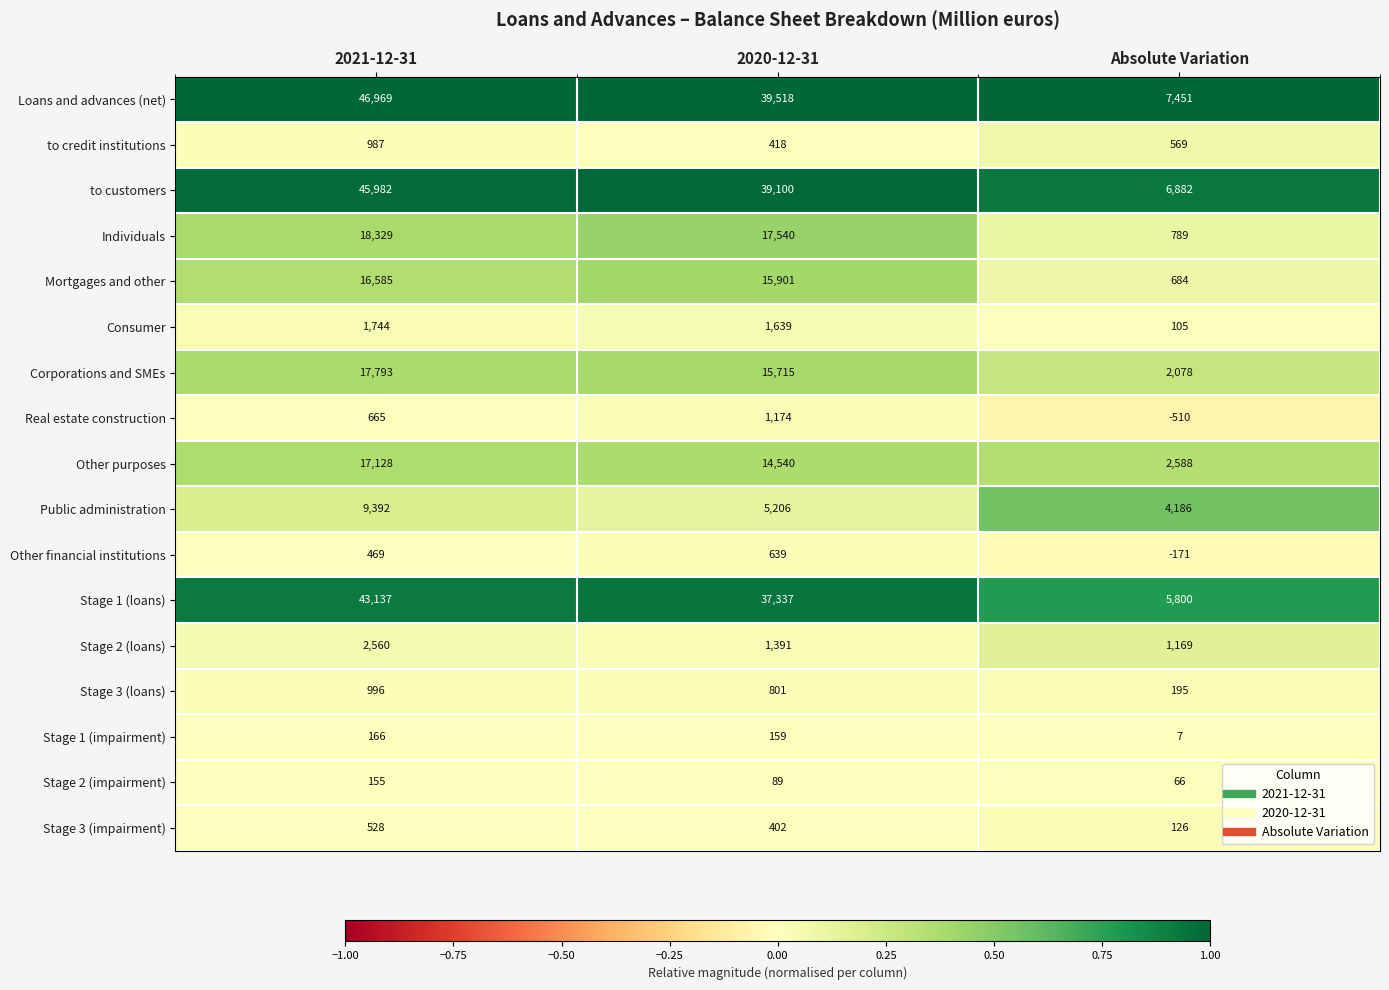

At which category is the sum across all series the highest?

2021-12-31